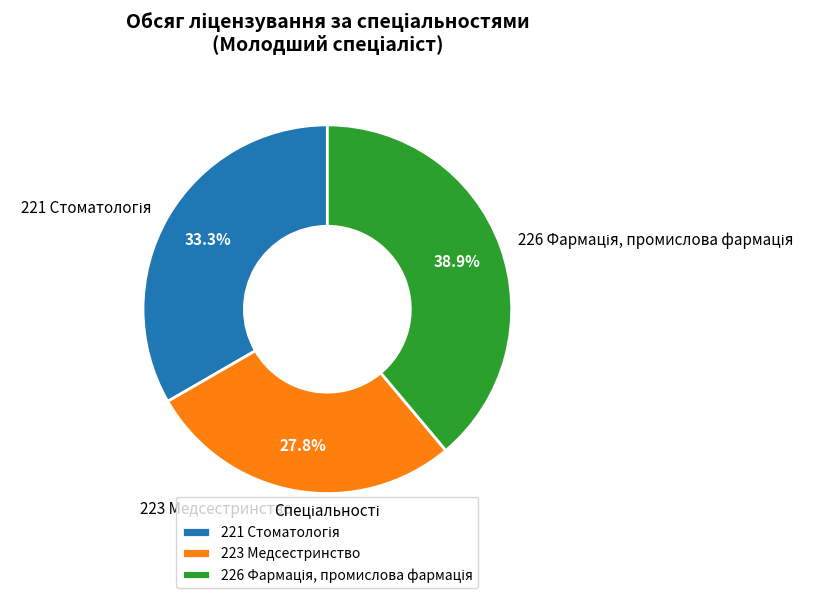

What portion of the pie excludes 223 Медсестринство?

72.2%